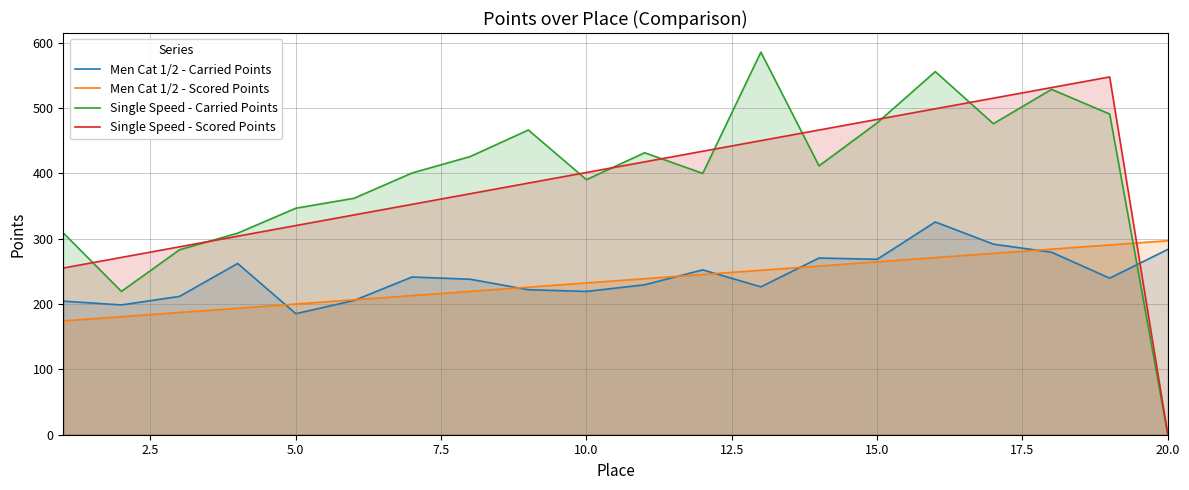

What is the highest value of the Single Speed - Scored Points series?

547.7